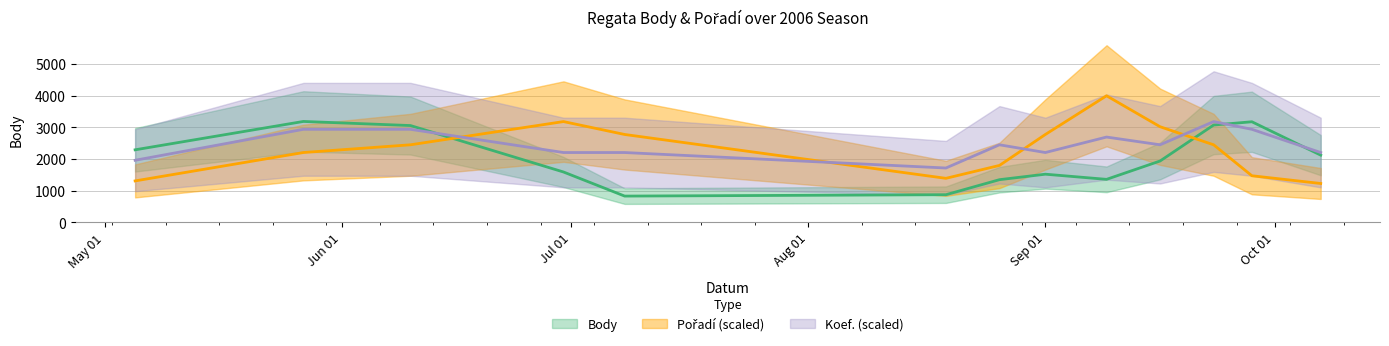

True or false: Body and Pořadí_scaled cross at least once.

True